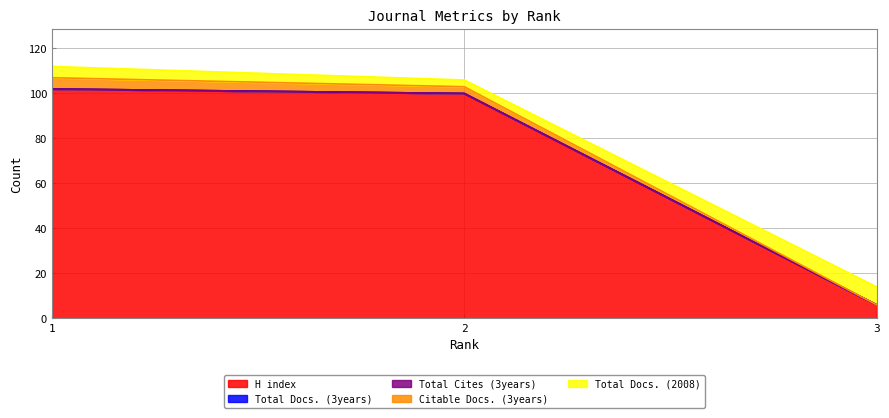

At which label does H index first exceed 100?

1